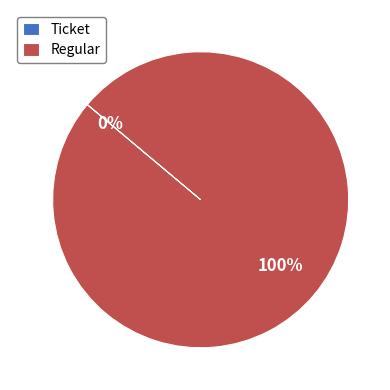

Combined, what portion of the pie is Ticket and Regular?

100.0%